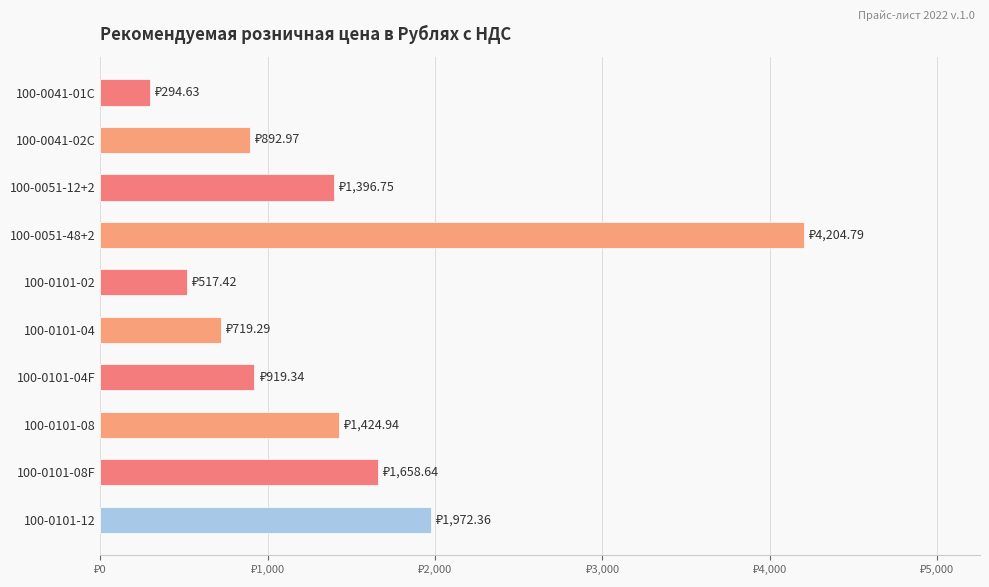

Are the bars horizontal?

Yes